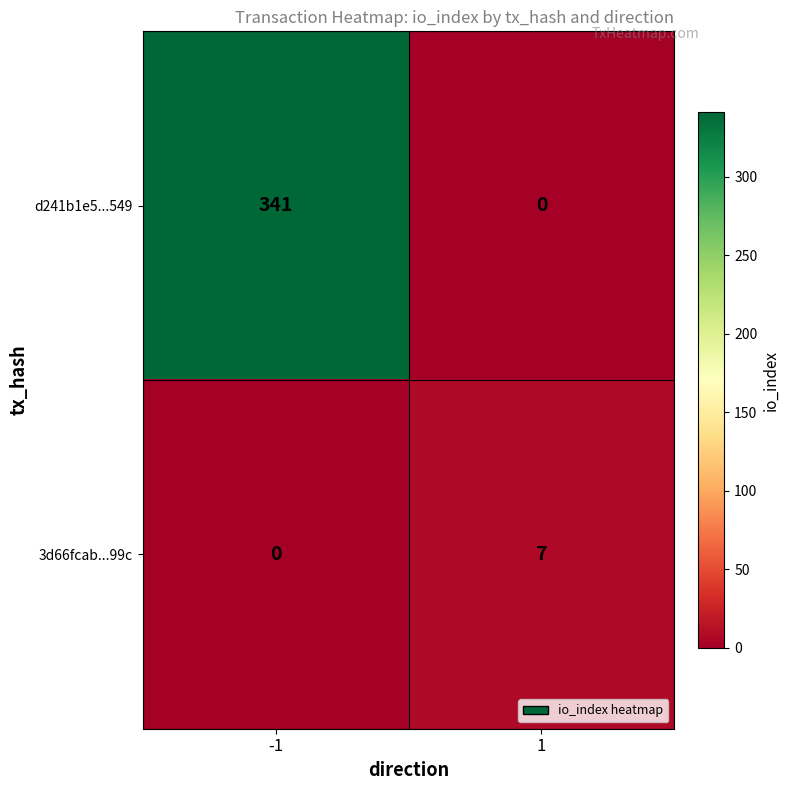

Which series has the largest total across all categories?

d241b1e5...549